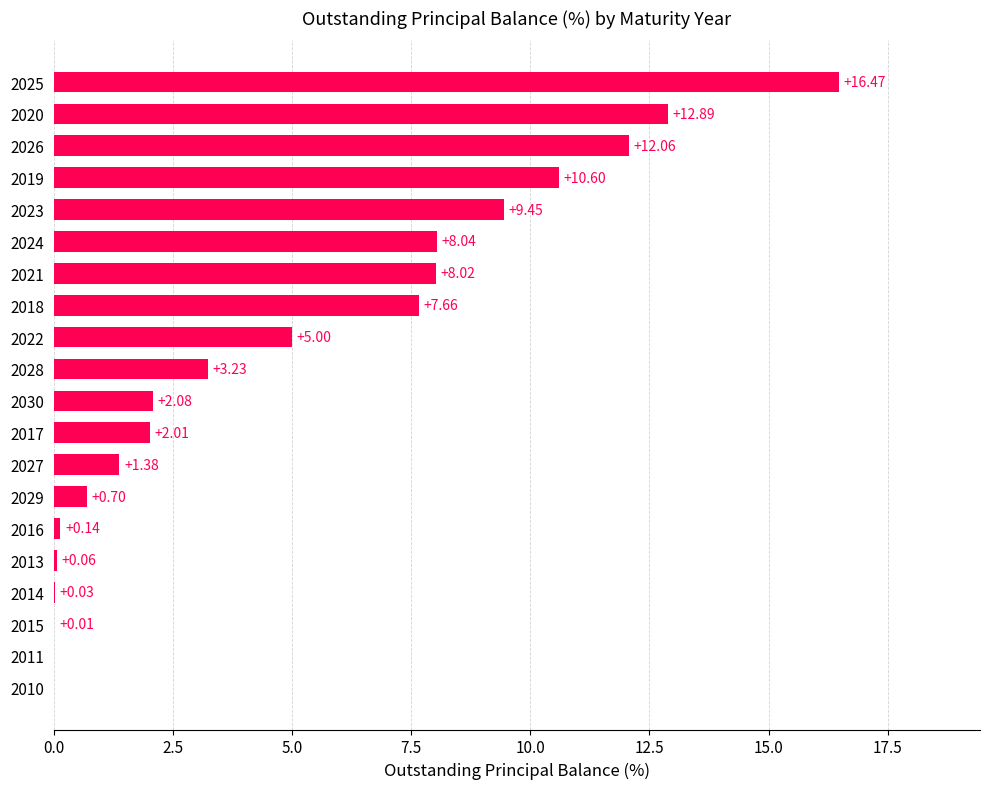

Which has a higher value, 2016 or 2018?

2018